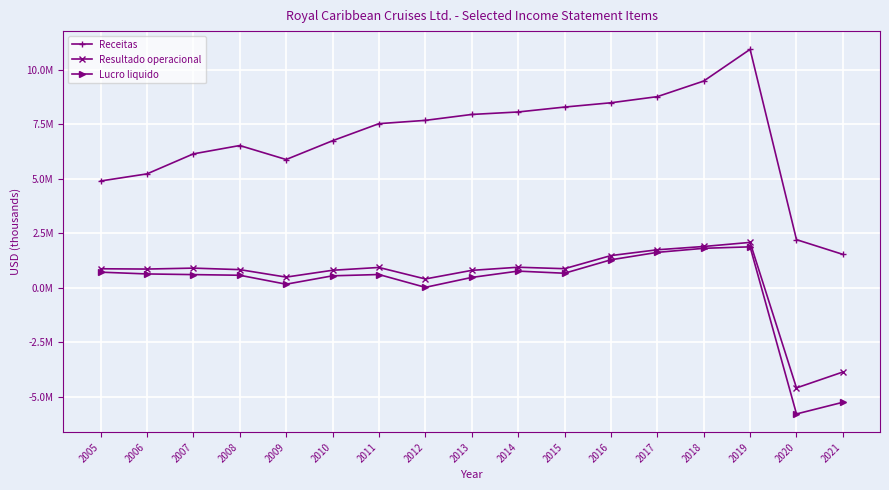

Rank the categories by Receitas value from highest to lowest.

2019, 2018, 2017, 2016, 2015, 2014, 2013, 2012, 2011, 2010, 2008, 2007, 2009, 2006, 2005, 2020, 2021